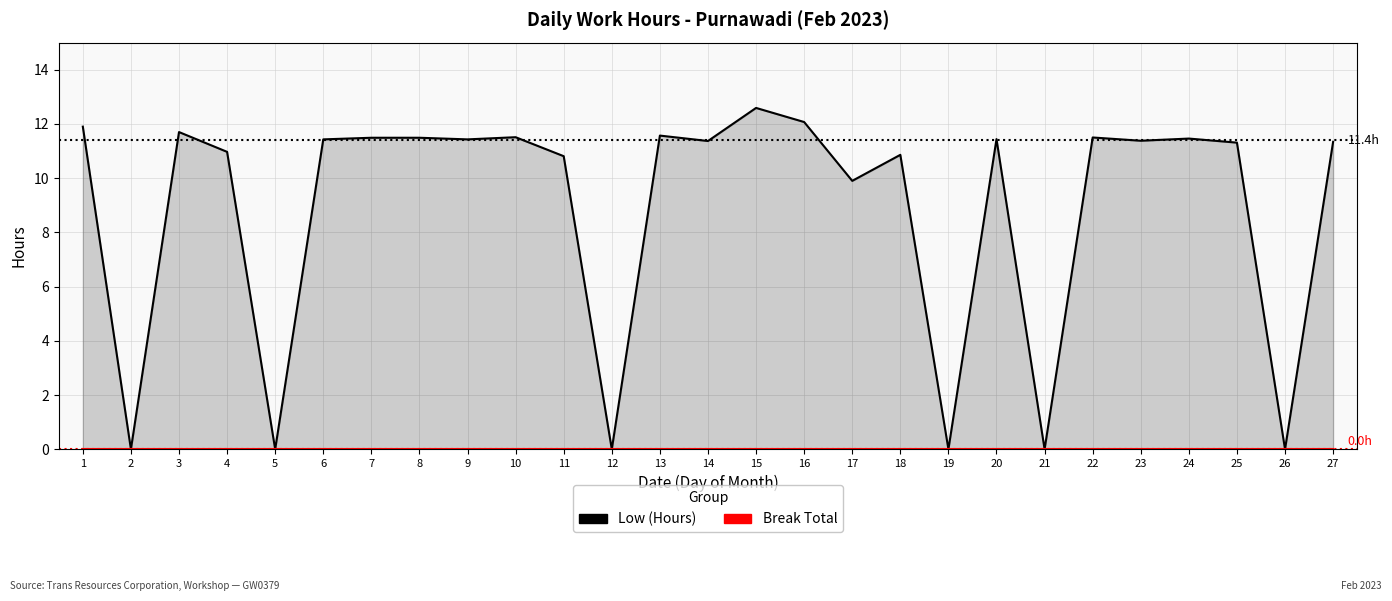

What is the value of the Low (Hours) point at the 7th from the left?

11.5